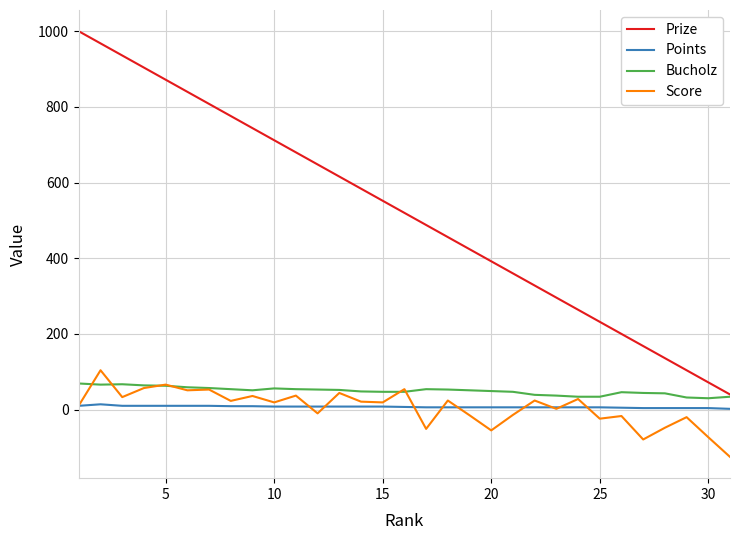

Rank the series by their maximum value, from lowest to highest.

Points, Bucholz, Score, Prize